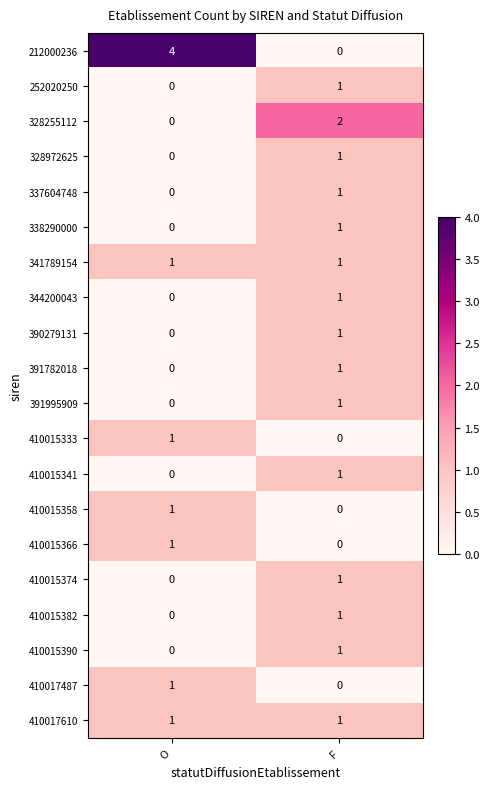

True or false: 328972625 has a value of 1 at F.

True